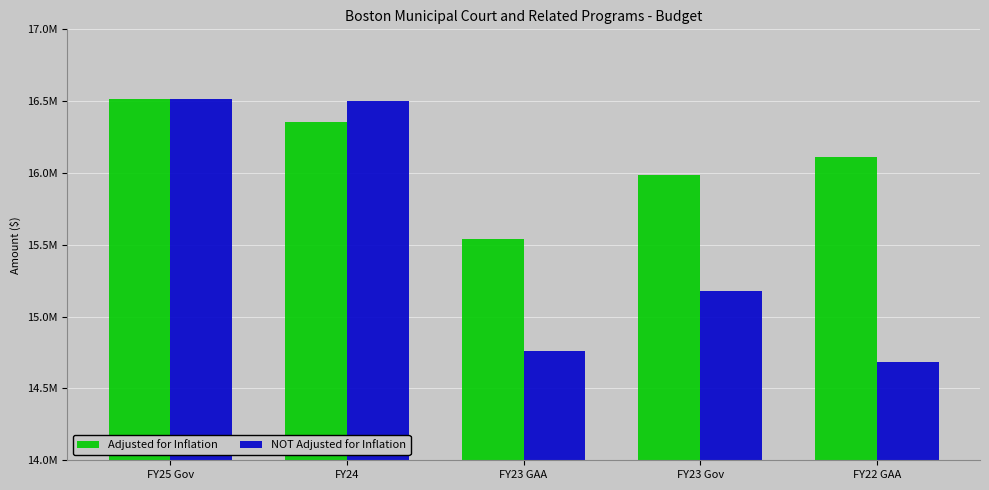

Rank the series at FY23 GAA from lowest to highest value.

NOT Adjusted for Inflation, Adjusted for Inflation